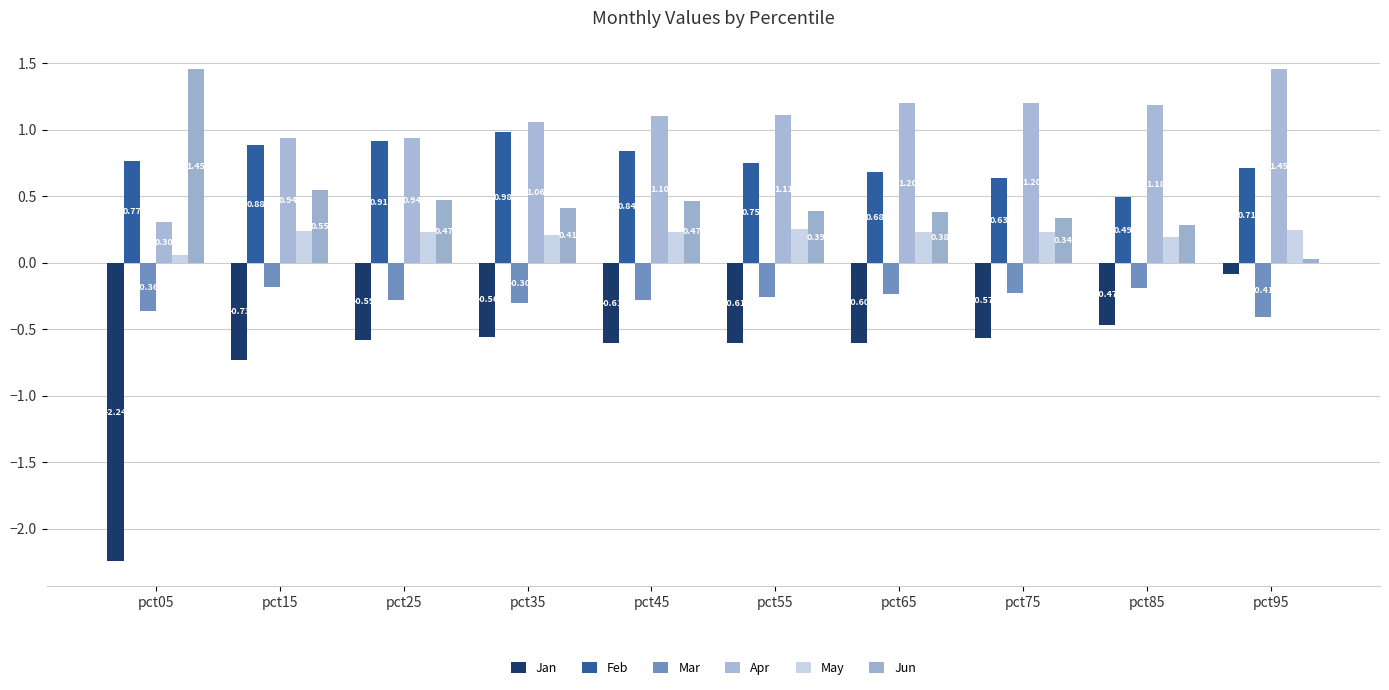

Is the value of Jan at pct35 greater than the value of Jun at pct75?

No